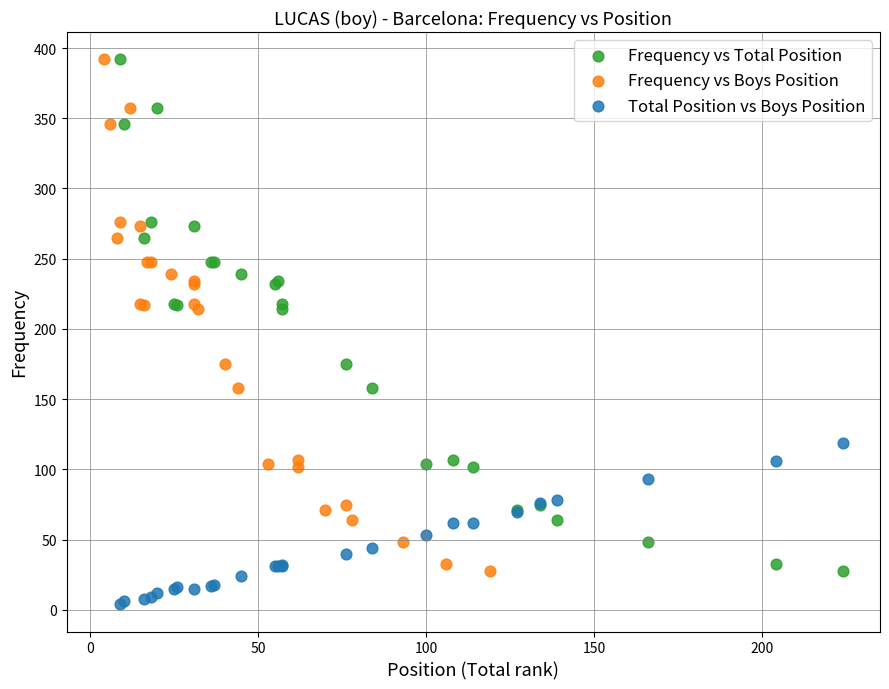

Which series contains the lowest Y value?

Total Position vs Boys Position